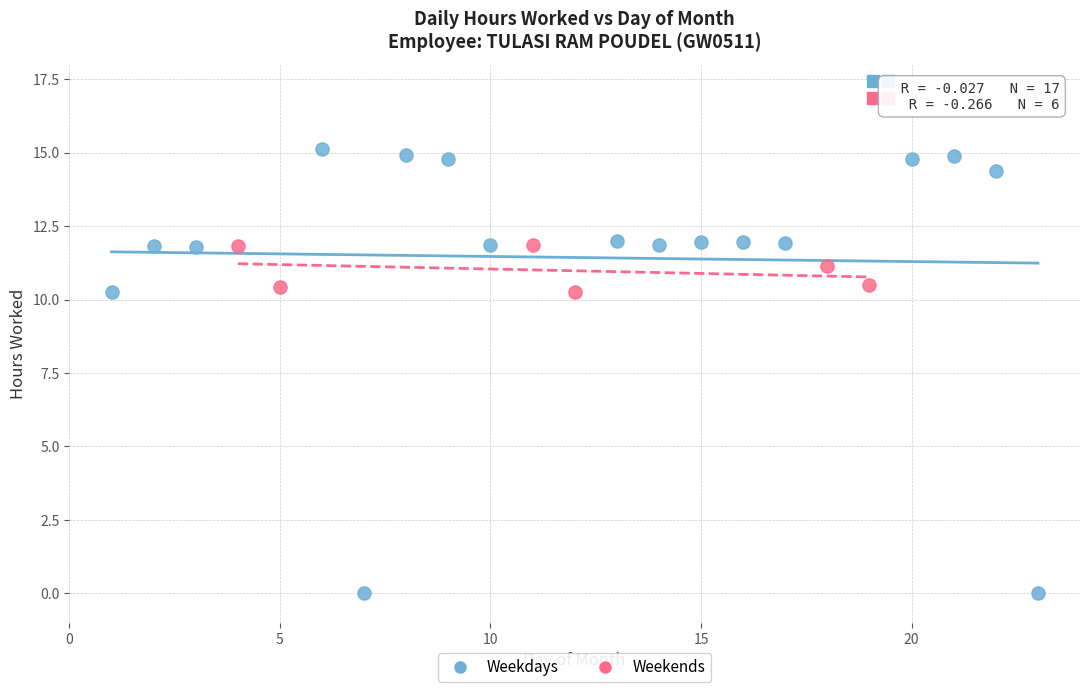

What are all the series names shown in the legend?

Weekdays, Weekends